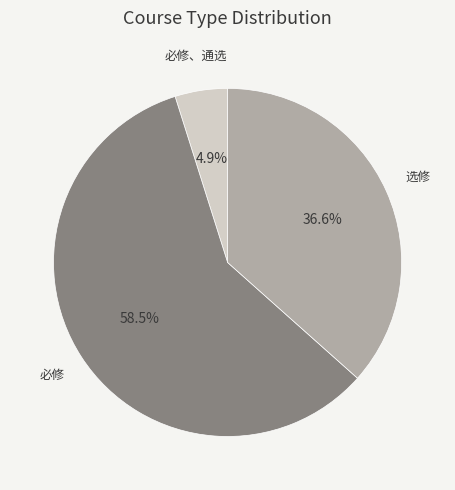

Is there any slice that represents more than half of the pie?

Yes